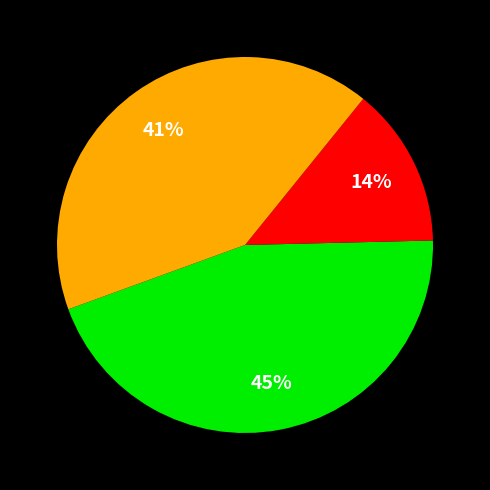

Is there a majority slice in this chart?

No